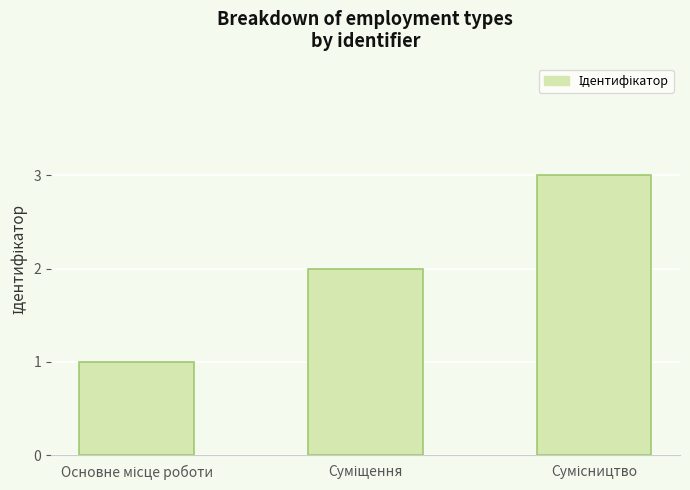

What is the sum of all values?

6